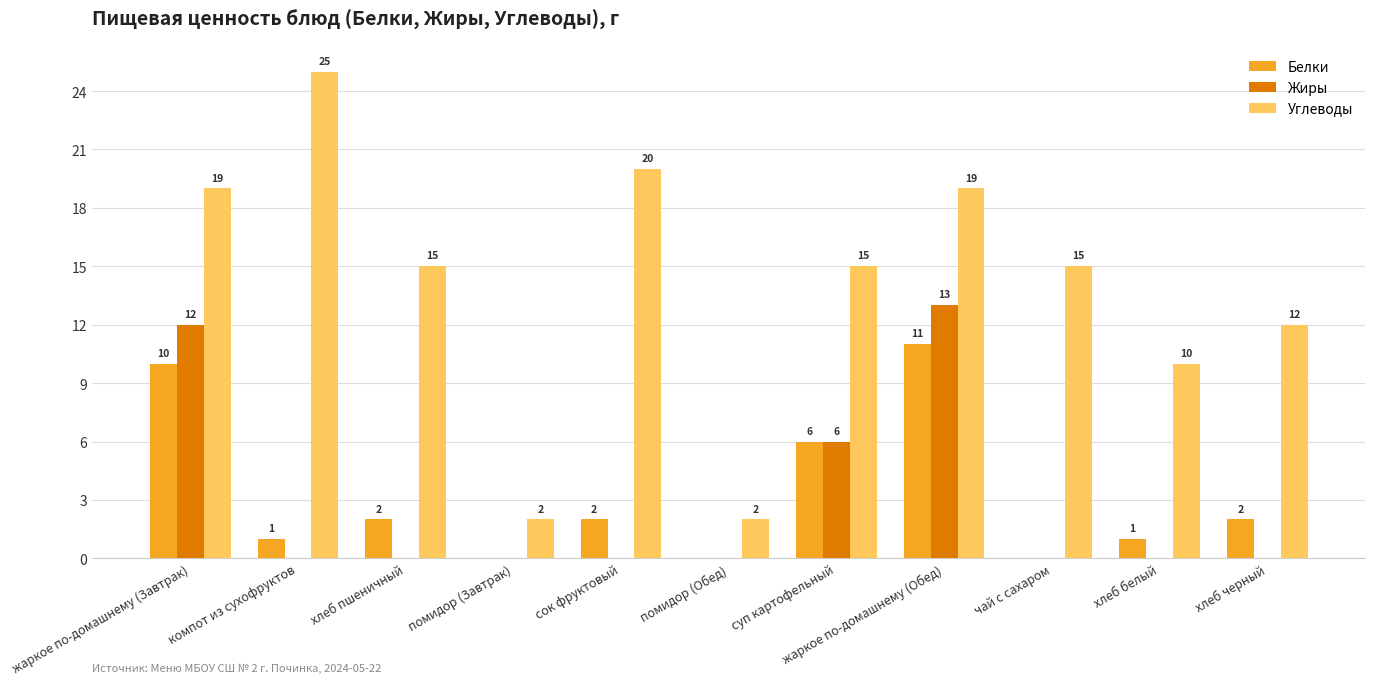

Count the Жиры values in the range 0 to 6.

9